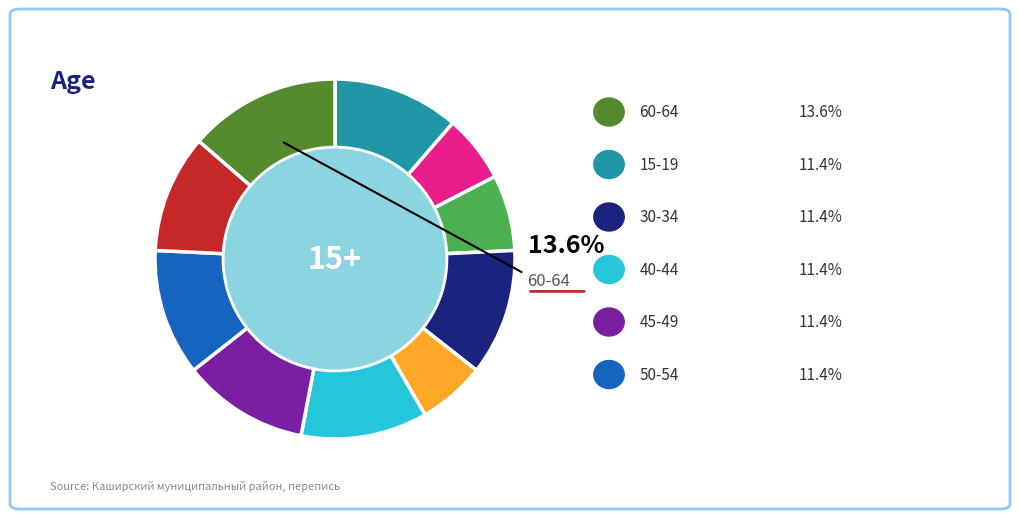

What percentage is NOT represented by 15-19?

88.6%